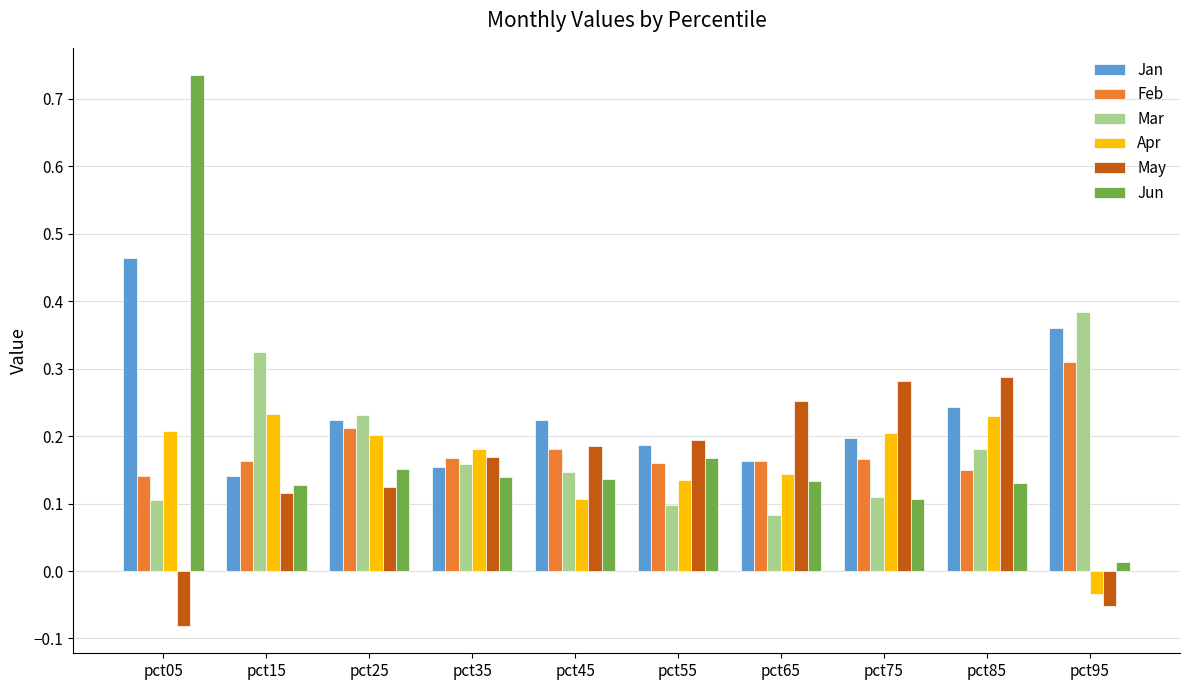

Count the Apr values in the range 0 to 1.

9